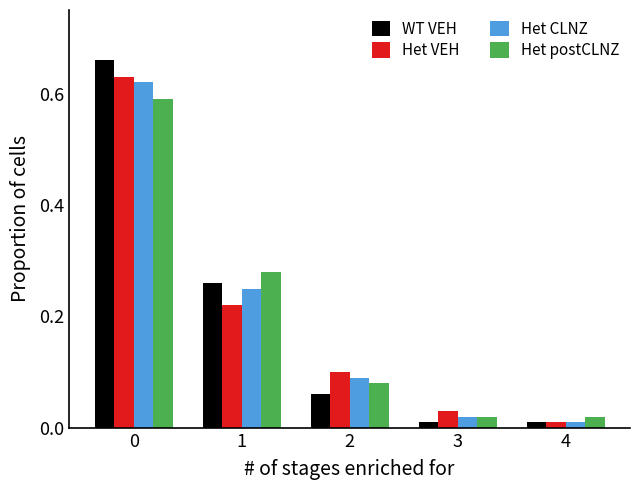

The value of Het VEH at 1 is 0.3. True or false?

False